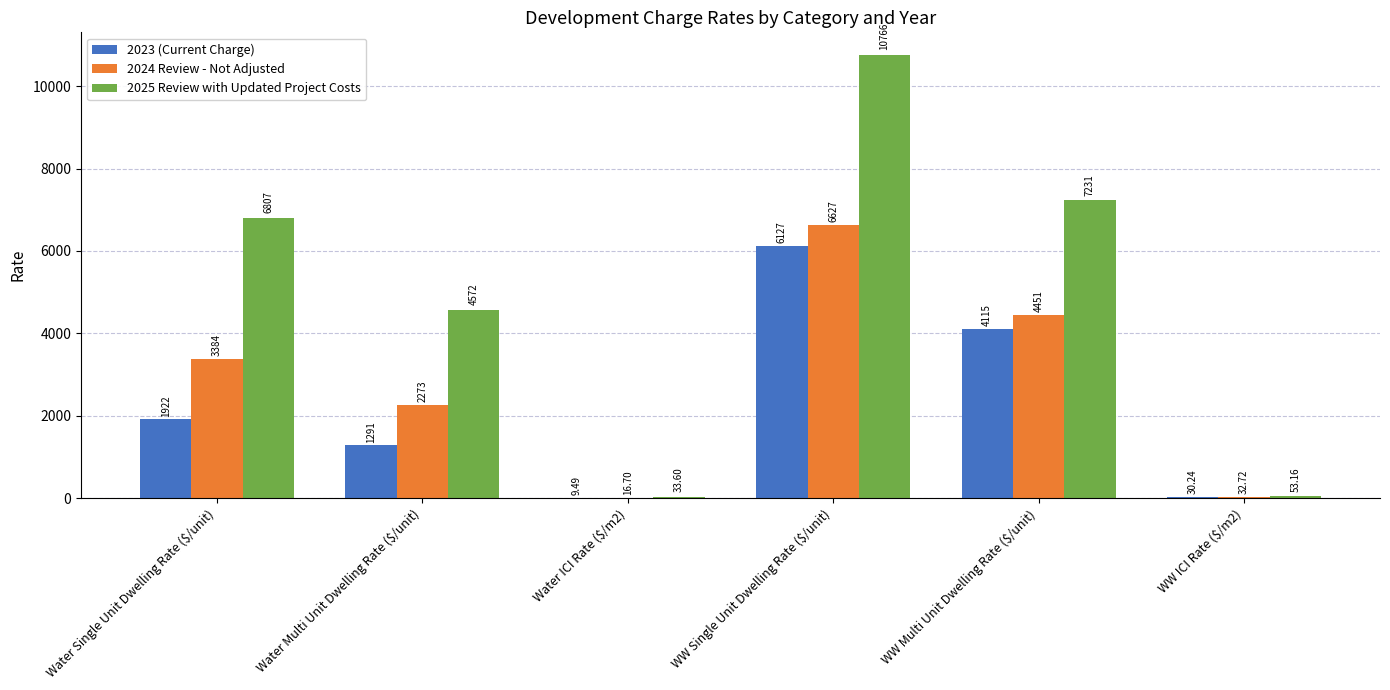

Which label corresponds to the largest value in the chart?

WW Single Unit Dwelling Rate ($/unit)